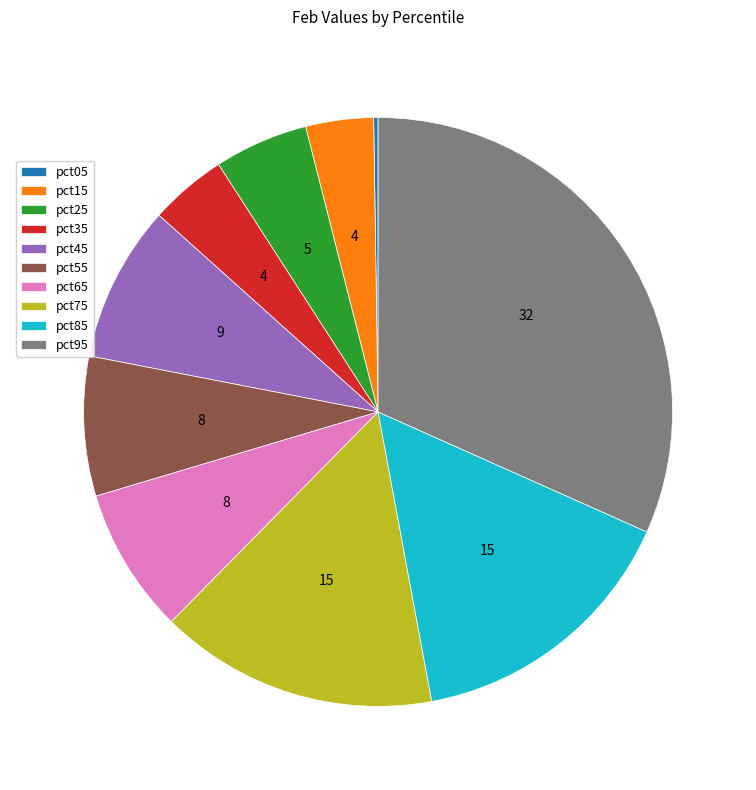

Which slice is the largest?

pct95